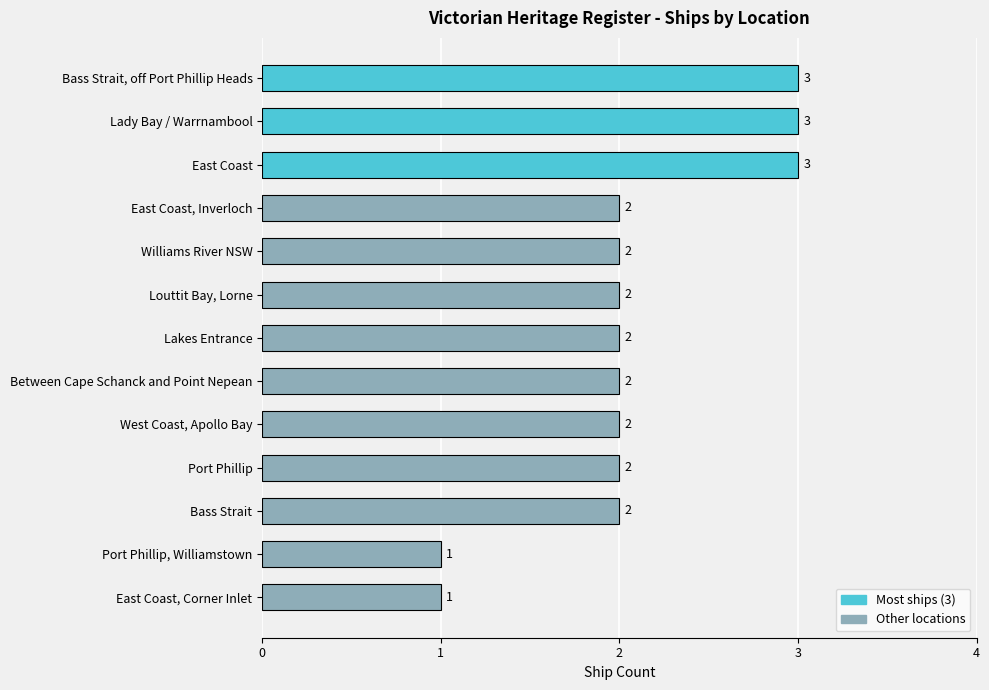

What is the sum of all values?

27